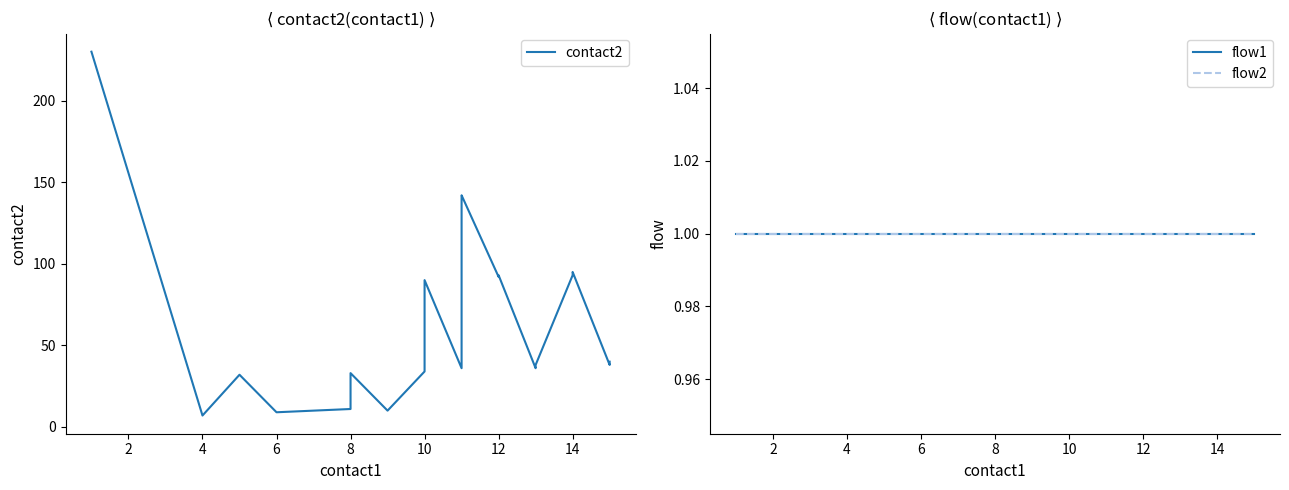

How many lines are shown in the chart?

3